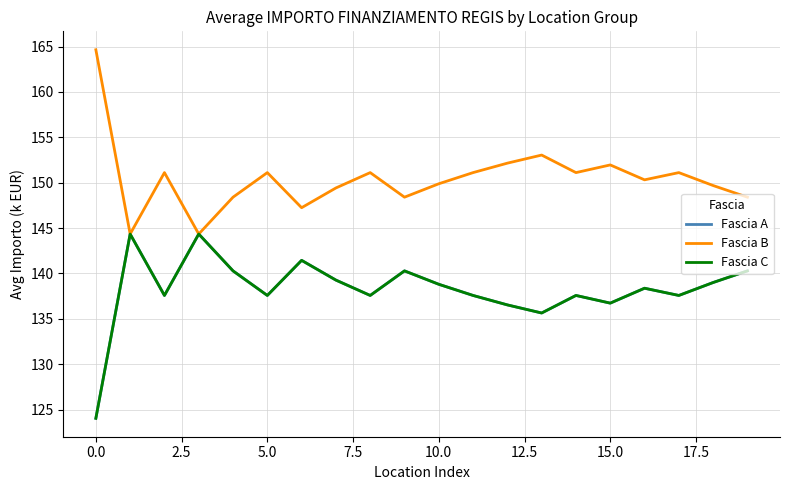

Does the chart display data point markers on the line(s)?

No